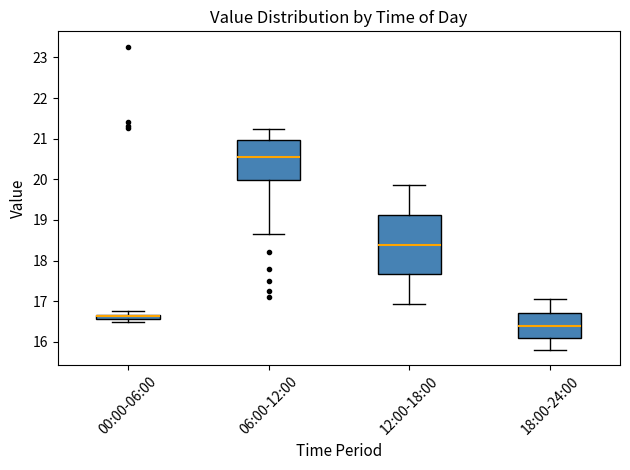

Which box is the tallest, from its lower edge to its upper edge?

12:00-18:00